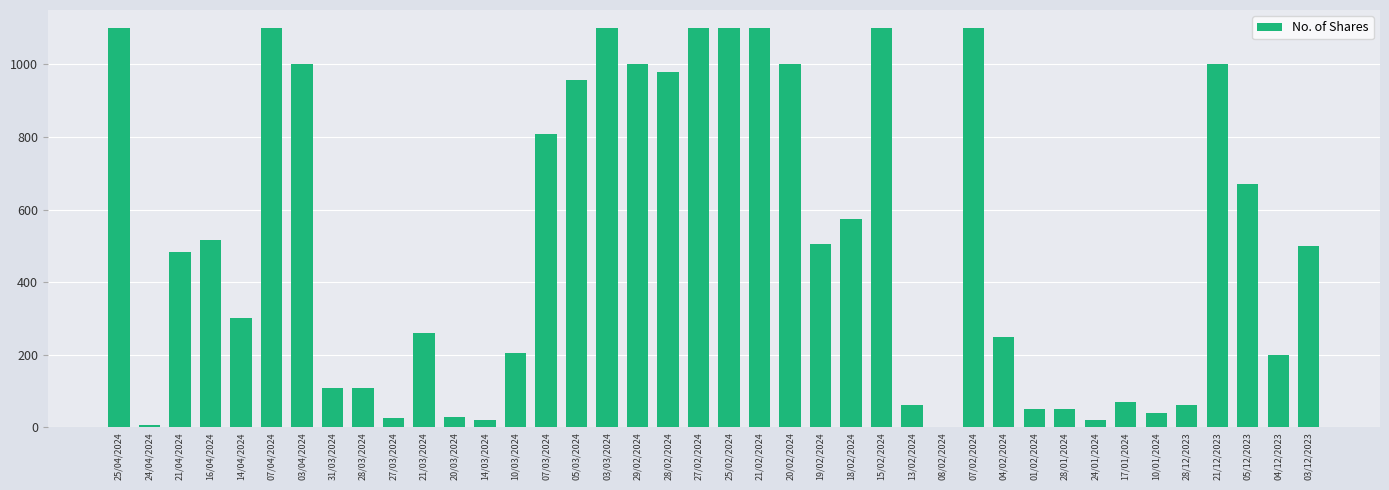

The chart shows a value of 511 at 25/02/2024. True or false?

False